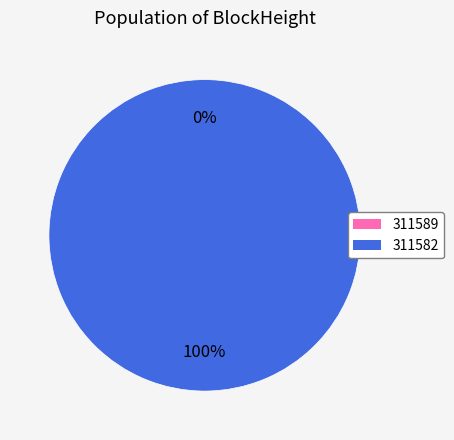

How many segments does this pie chart have?

2